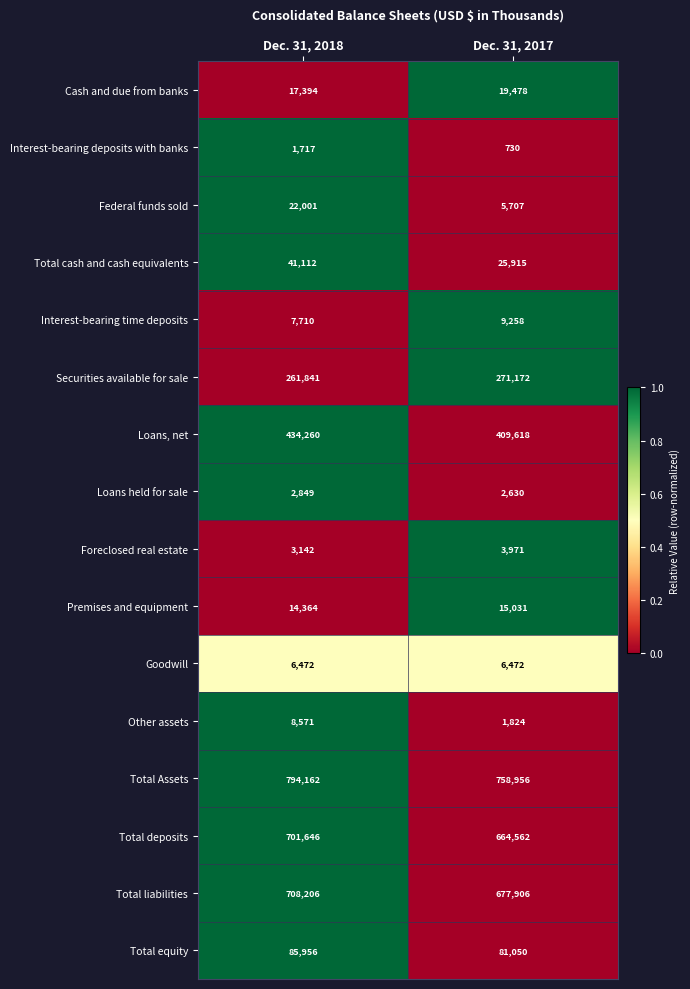

True or false: Cash and due from banks has a value of 6187 at Dec. 31, 2018.

False